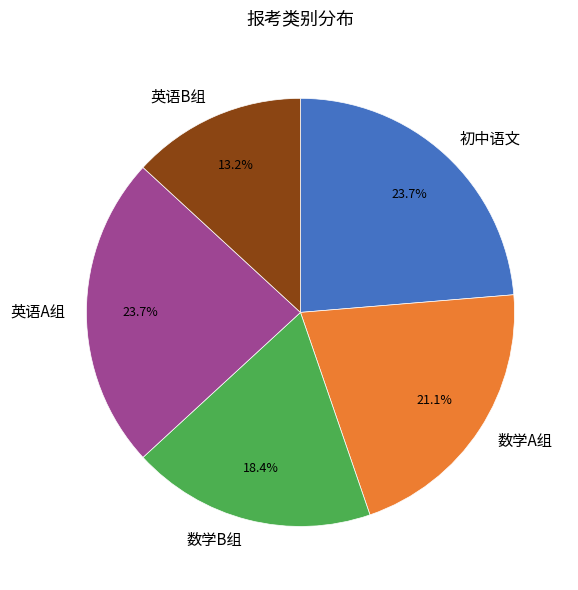

Which has a higher value, 数学A组 or 英语A组?

英语A组